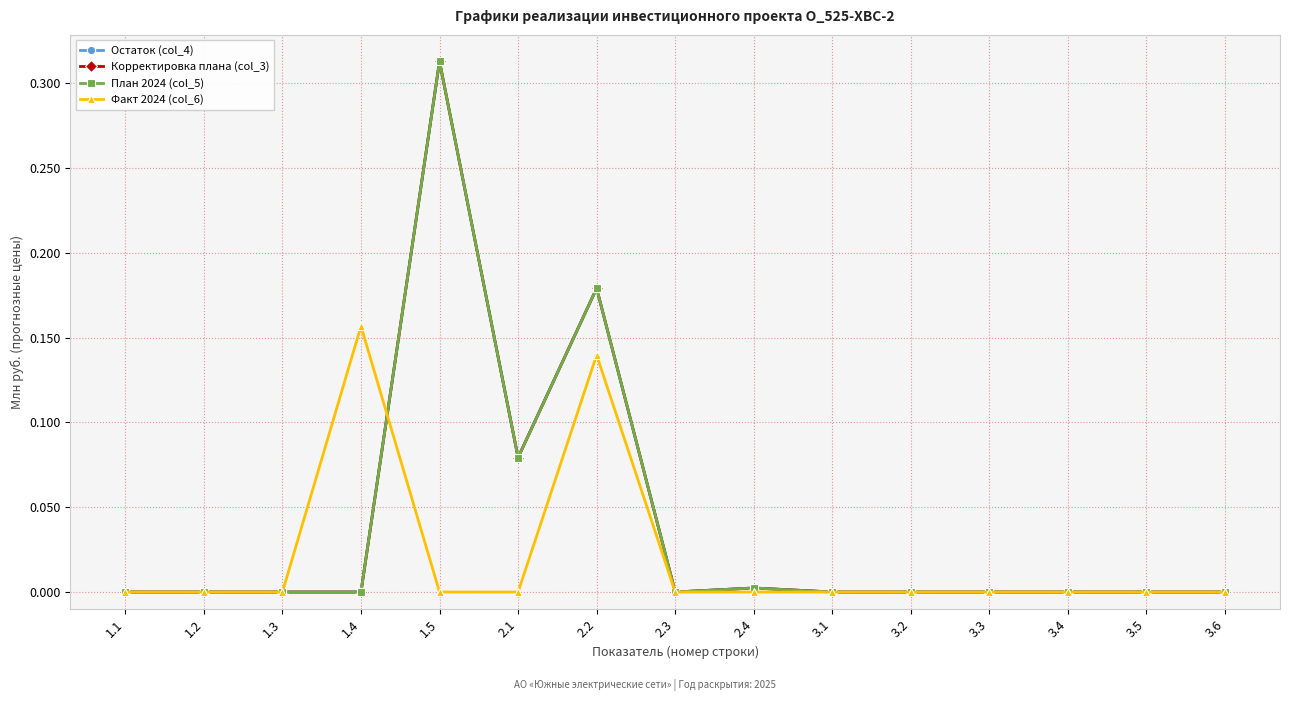

What position from the right is 1.4?

12